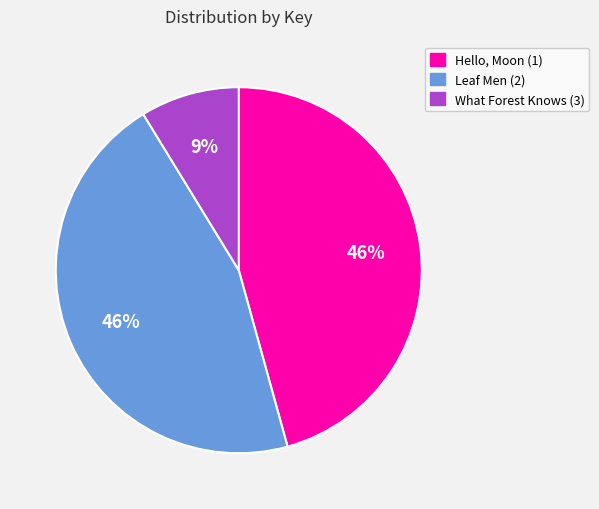

To the nearest percent, what is the average slice percentage?

33%